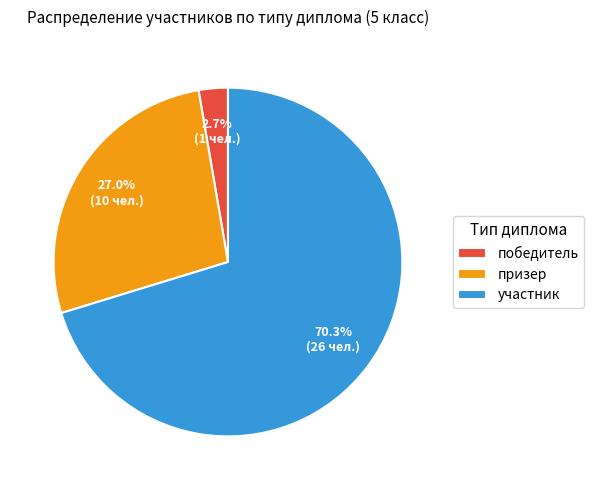

What is the smallest slice in the pie chart?

победитель